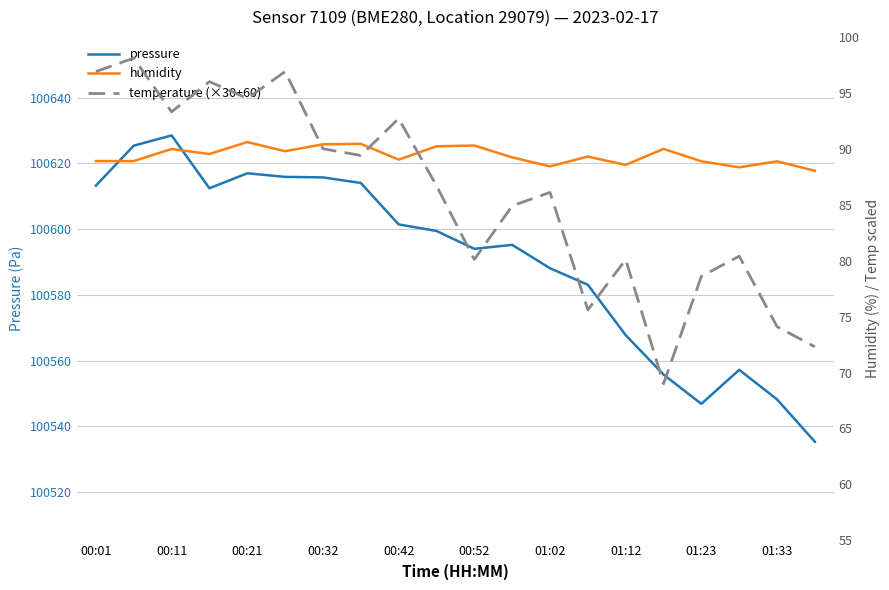

What is the approximate value of humidity at 13?

89.3